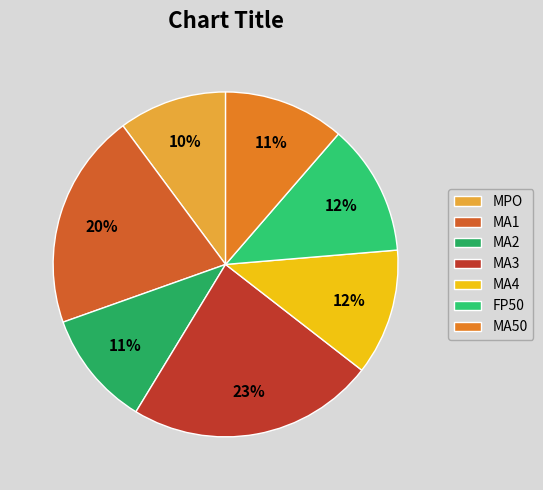

Which has a higher value, MA4 or MPO?

MA4